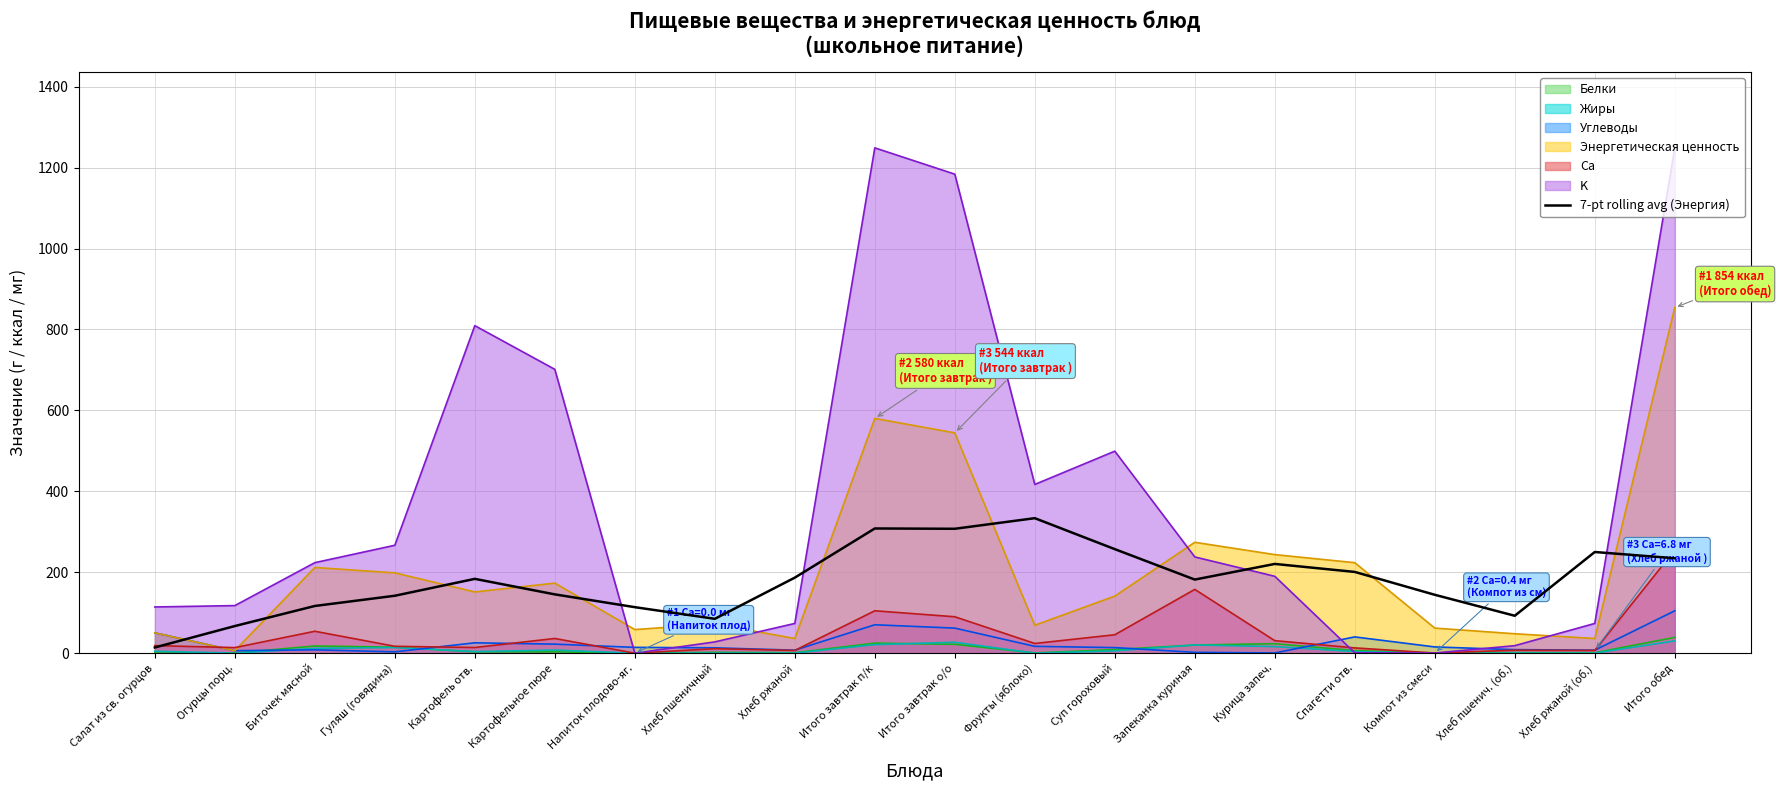

What is the value of the 9th point from the left?

186.7